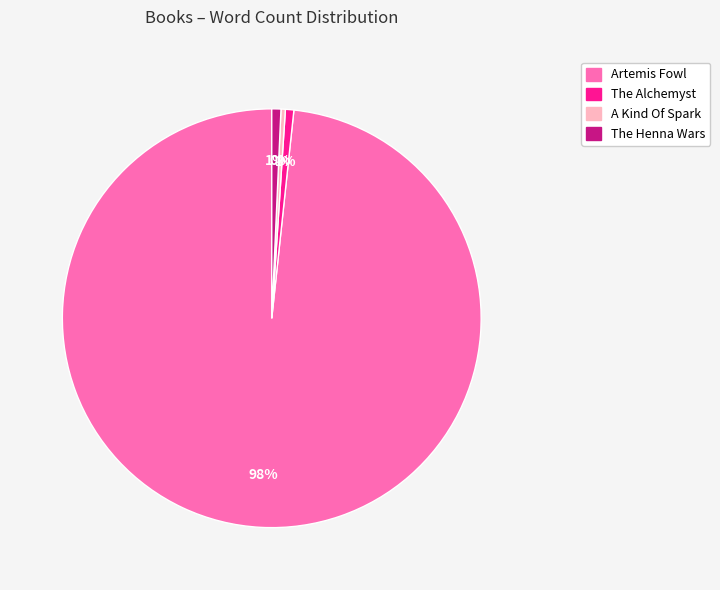

Combined, do Artemis Fowl and The Henna Wars account for over 50%?

Yes